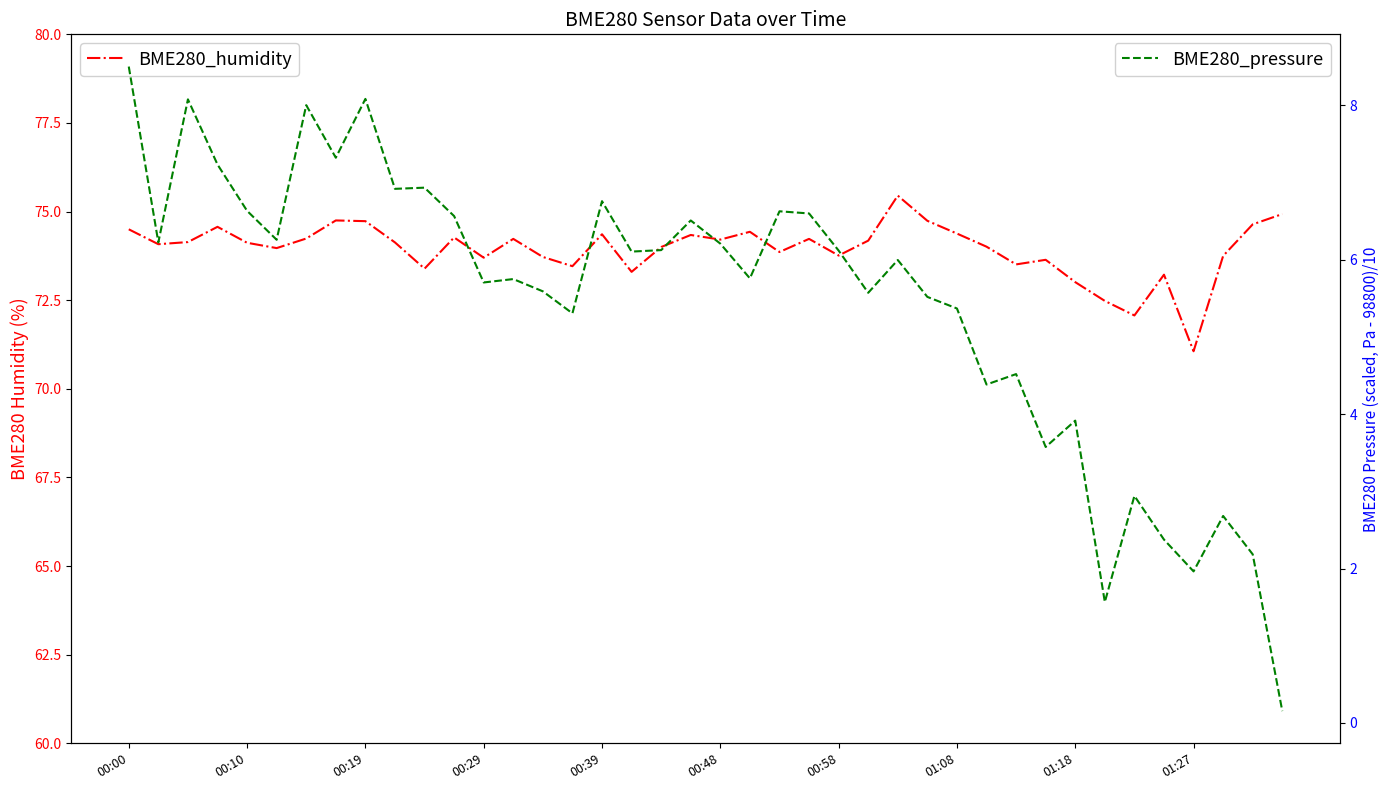

At 38, list the series in order from smallest to largest.

BME280_pressure, BME280_humidity